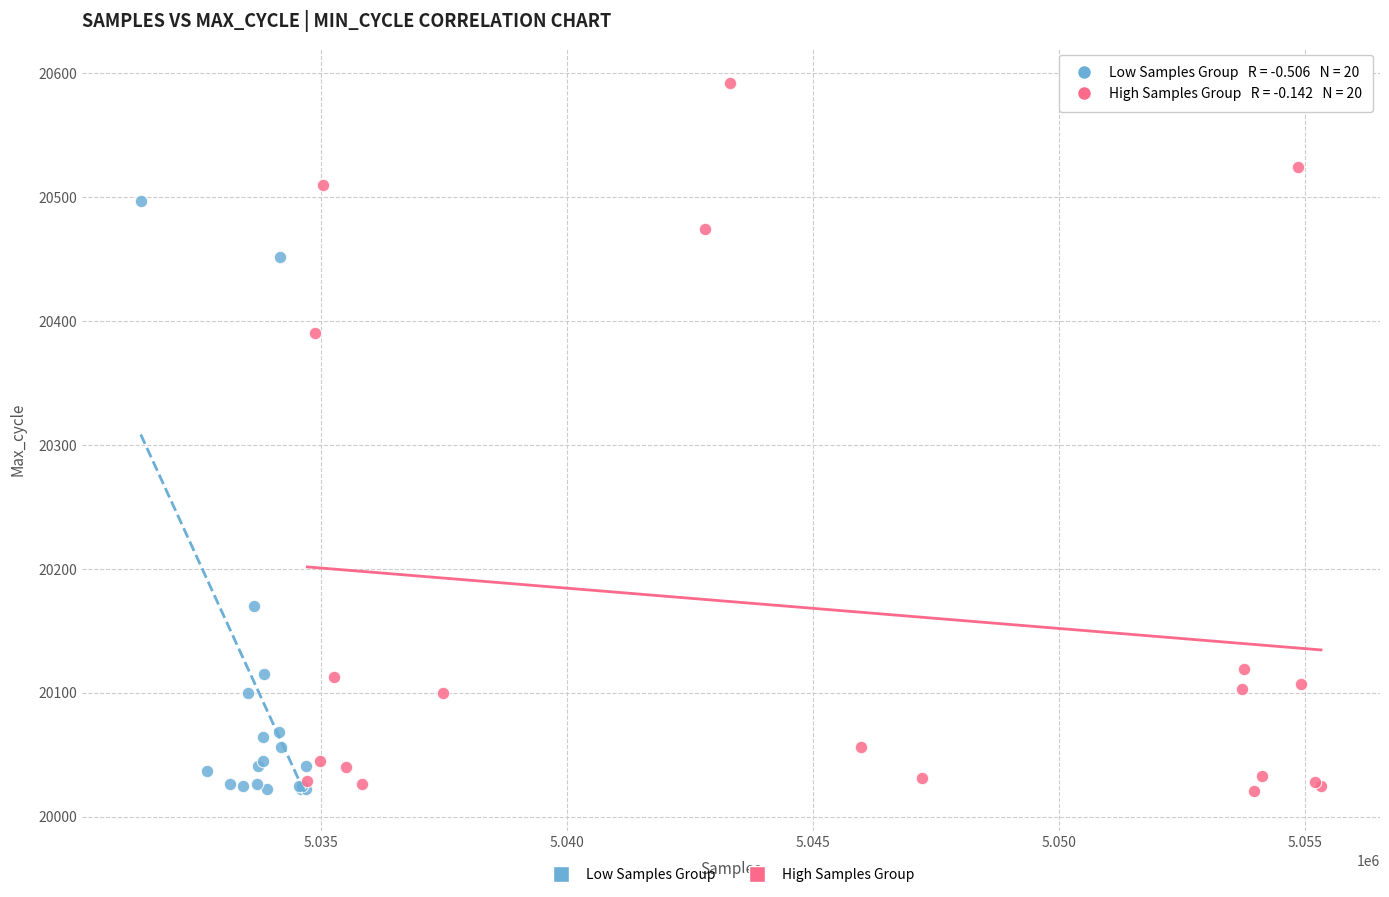

Which series has the largest Y range (max minus min)?

High Samples Group